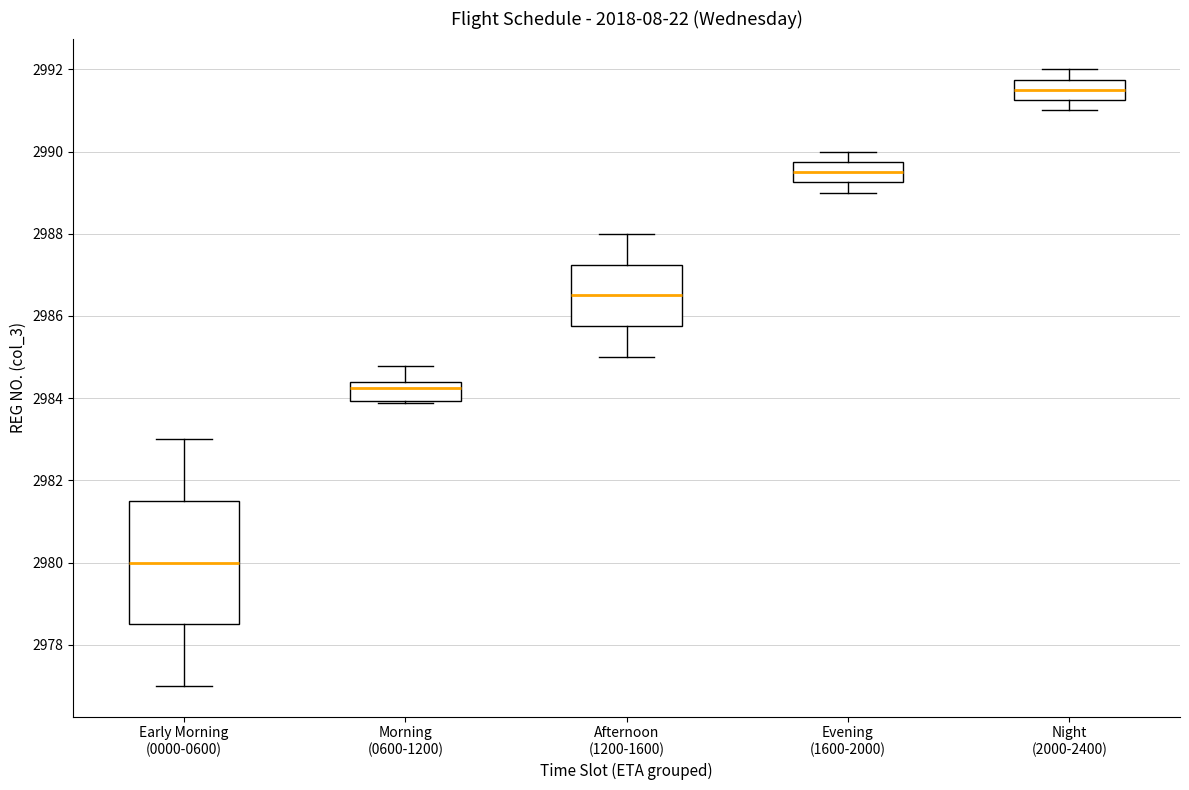

Which box has the lowest median line?

Early Morning (0000-0600)